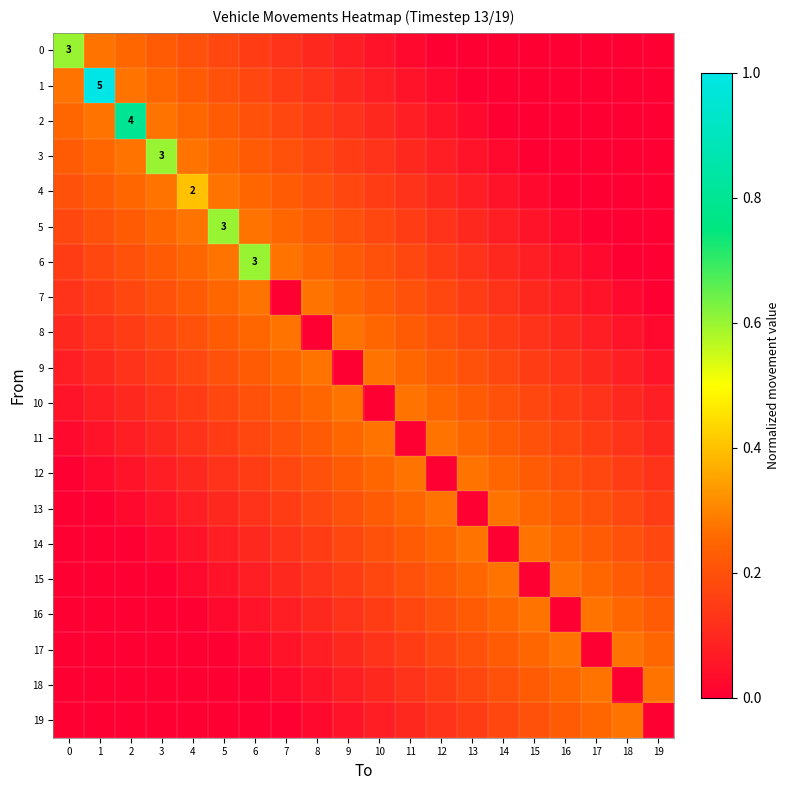

Which has a higher value, 11 or 7?

7